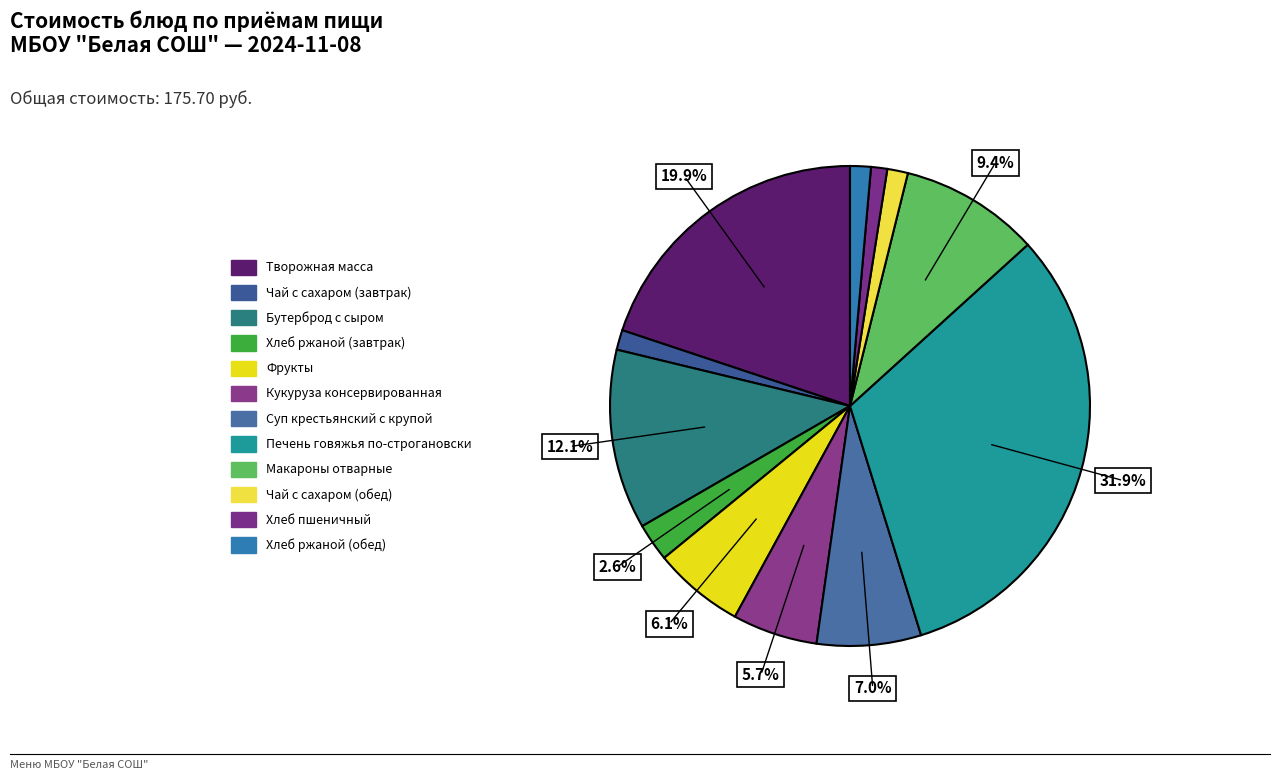

Between Суп крестьянский с крупой and Макароны отварные, which is larger?

Макароны отварные